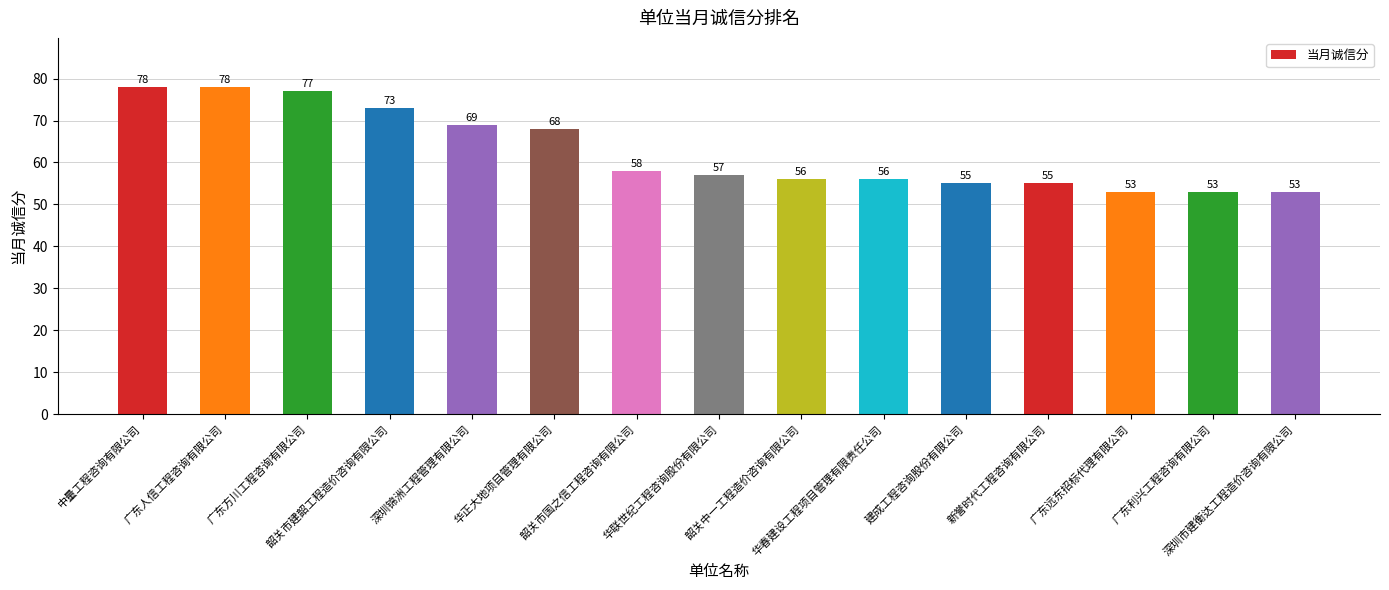

Reading left to right, extract all data points from this chart.

78	78	77	73	69	68	58	57	56	56	55	55	53	53	53